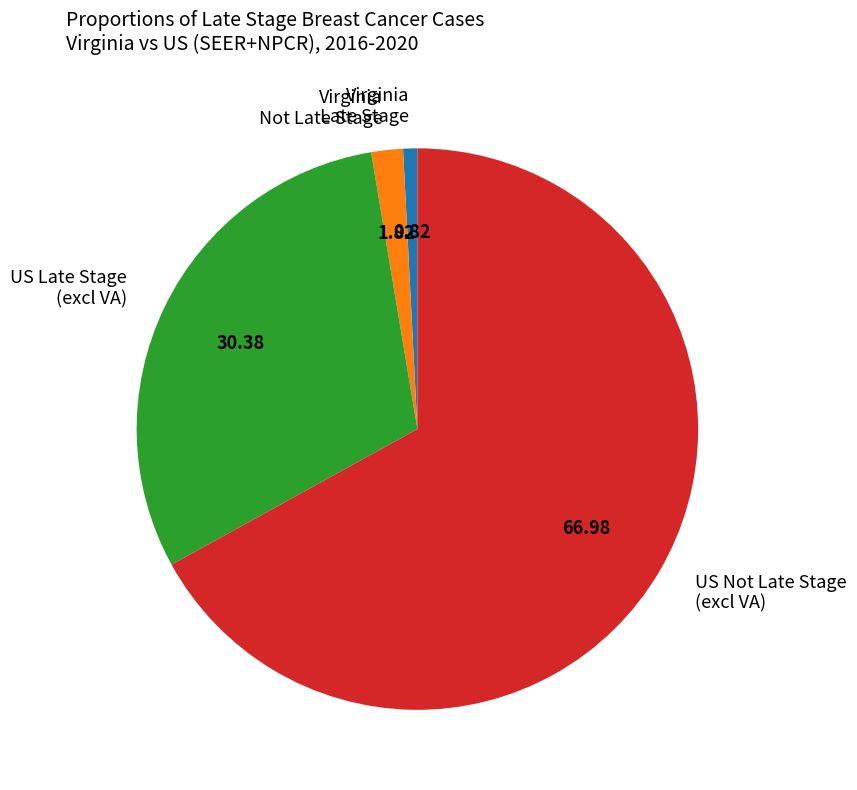

Which category has the smallest portion of the pie?

Virginia Late Stage